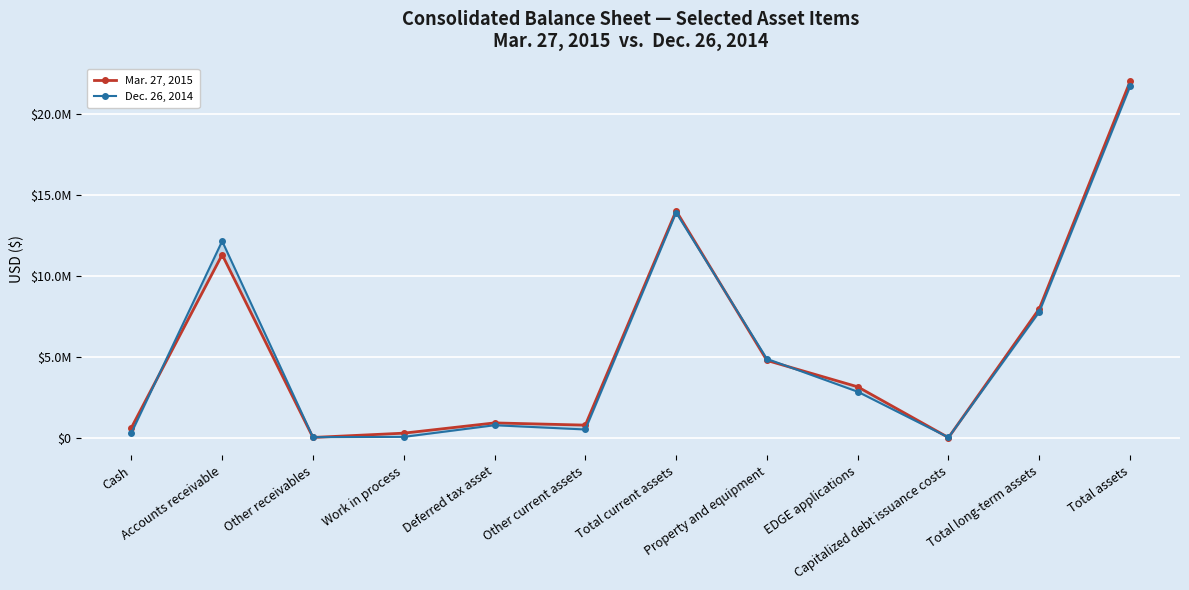

Which series ends up on top after the final intersection of Mar. 27, 2015 and Dec. 26, 2014?

Mar. 27, 2015